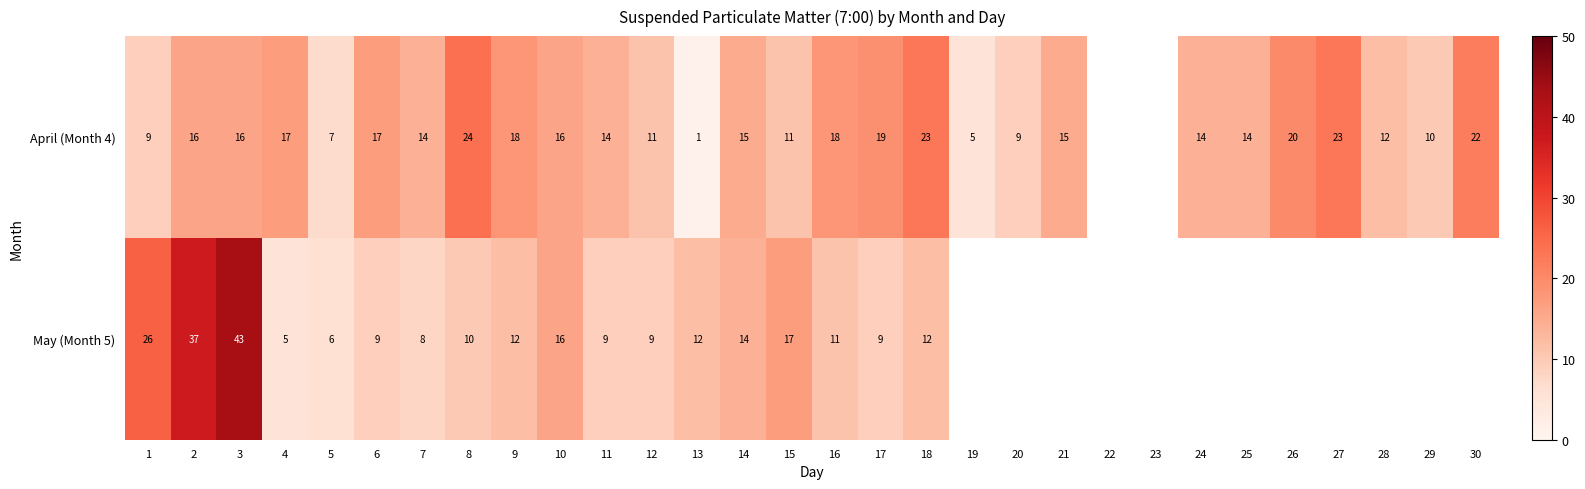

Between 5 and 12, which series saw the biggest shift?

April (Month 4)